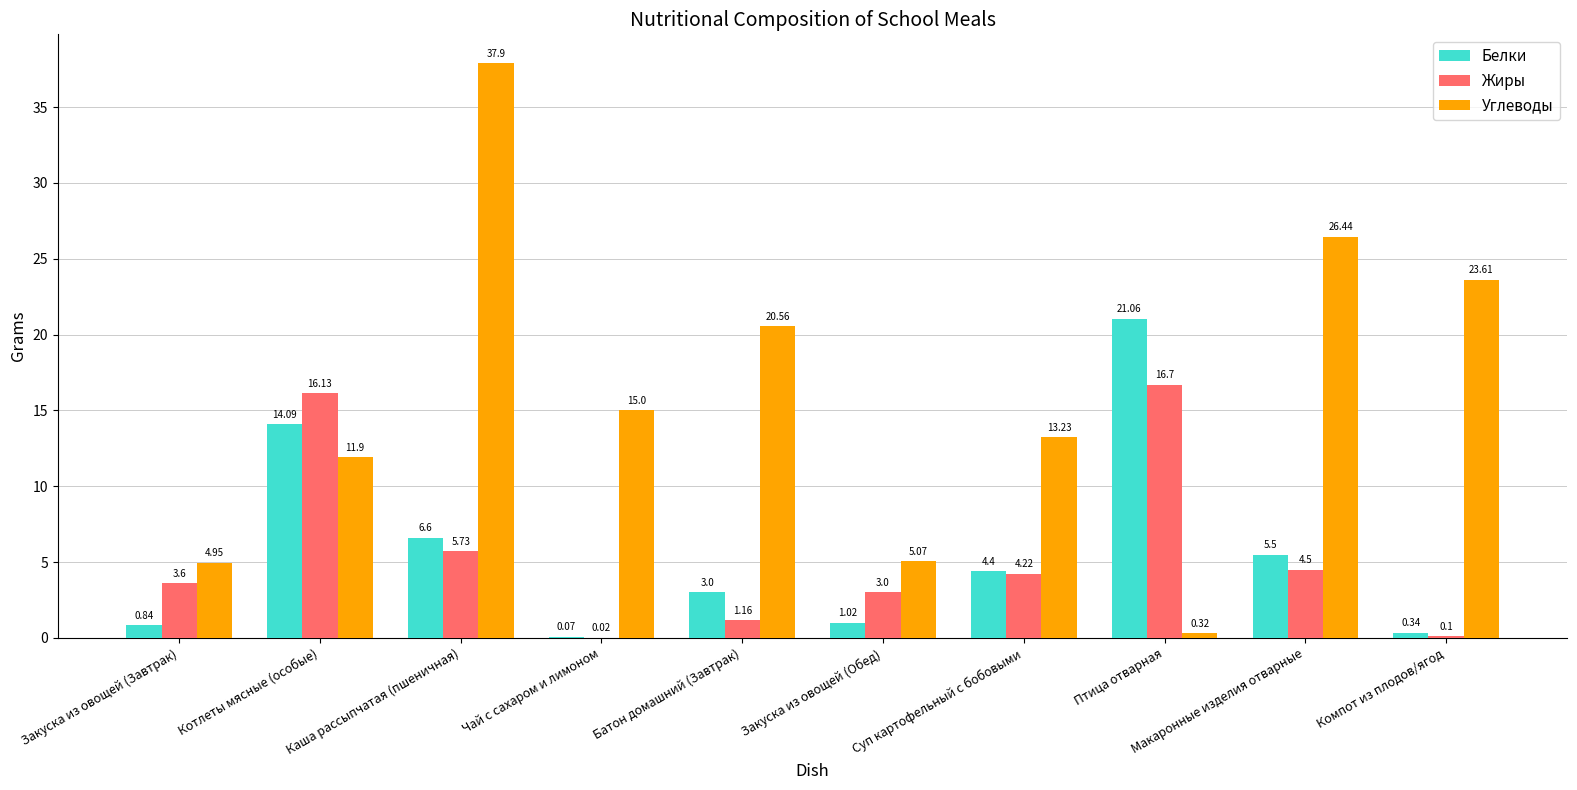

What is the total value across all series at Батон домашний (Завтрак)?

24.7